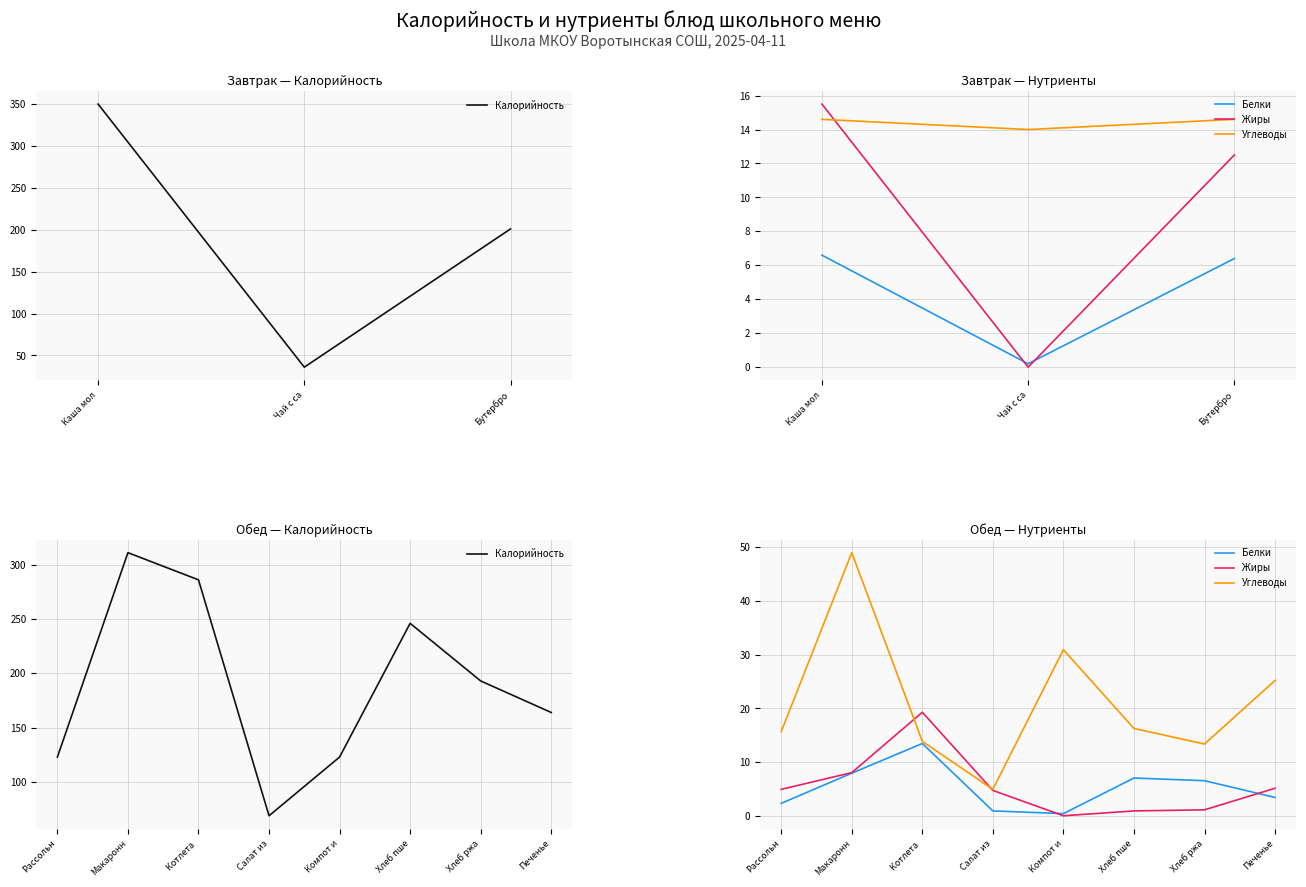

What is the value of the Жиры point at the 1st from the left?

5.0